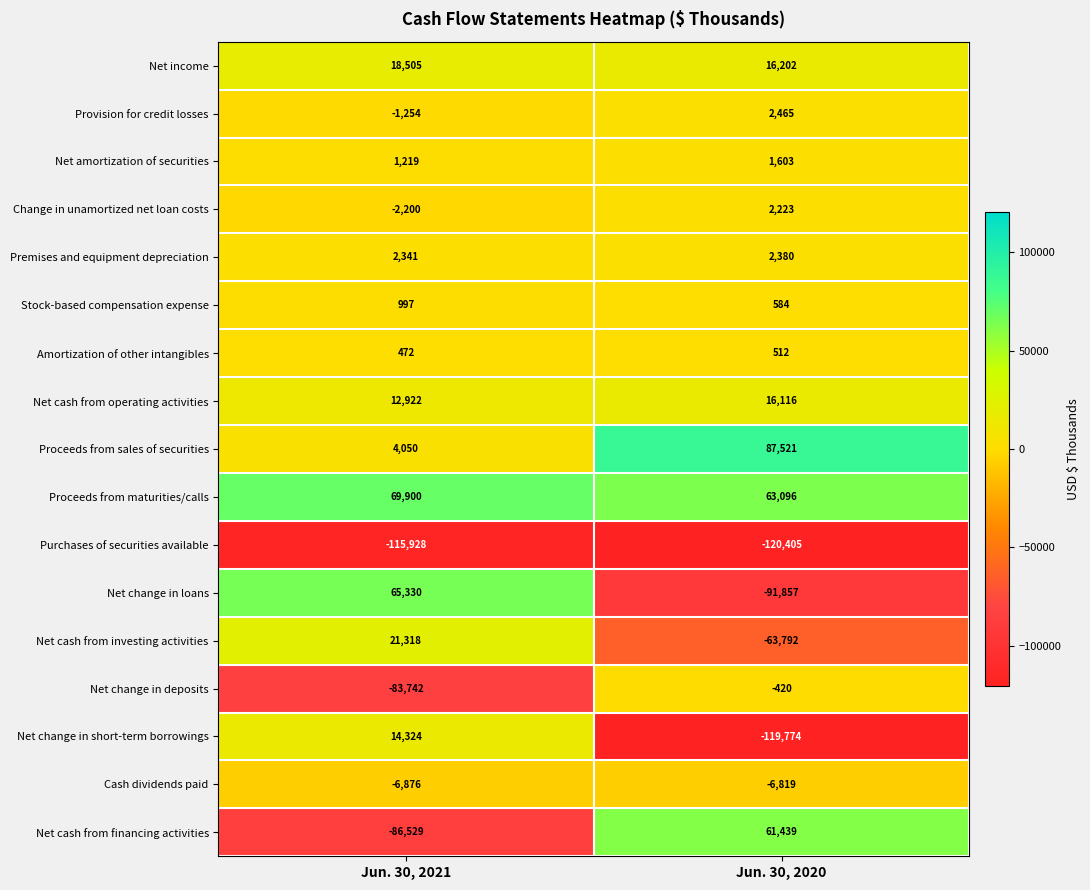

What is the maximum value shown in the chart?

87521